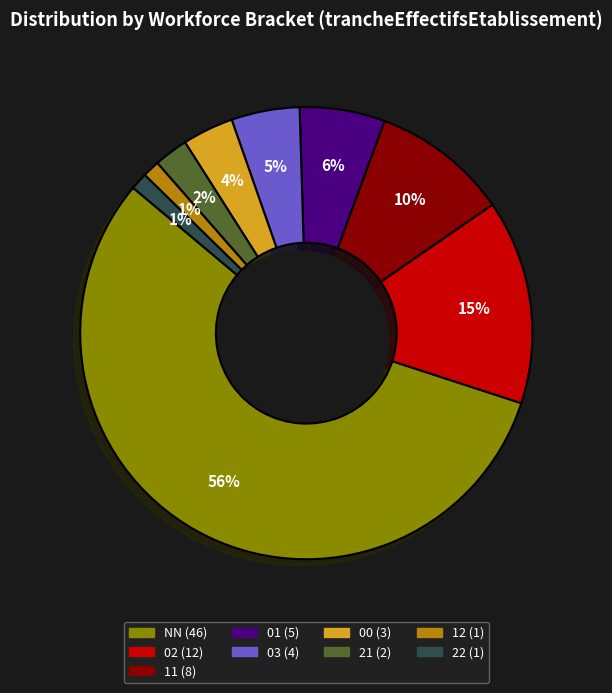

Which slice is the largest?

NN